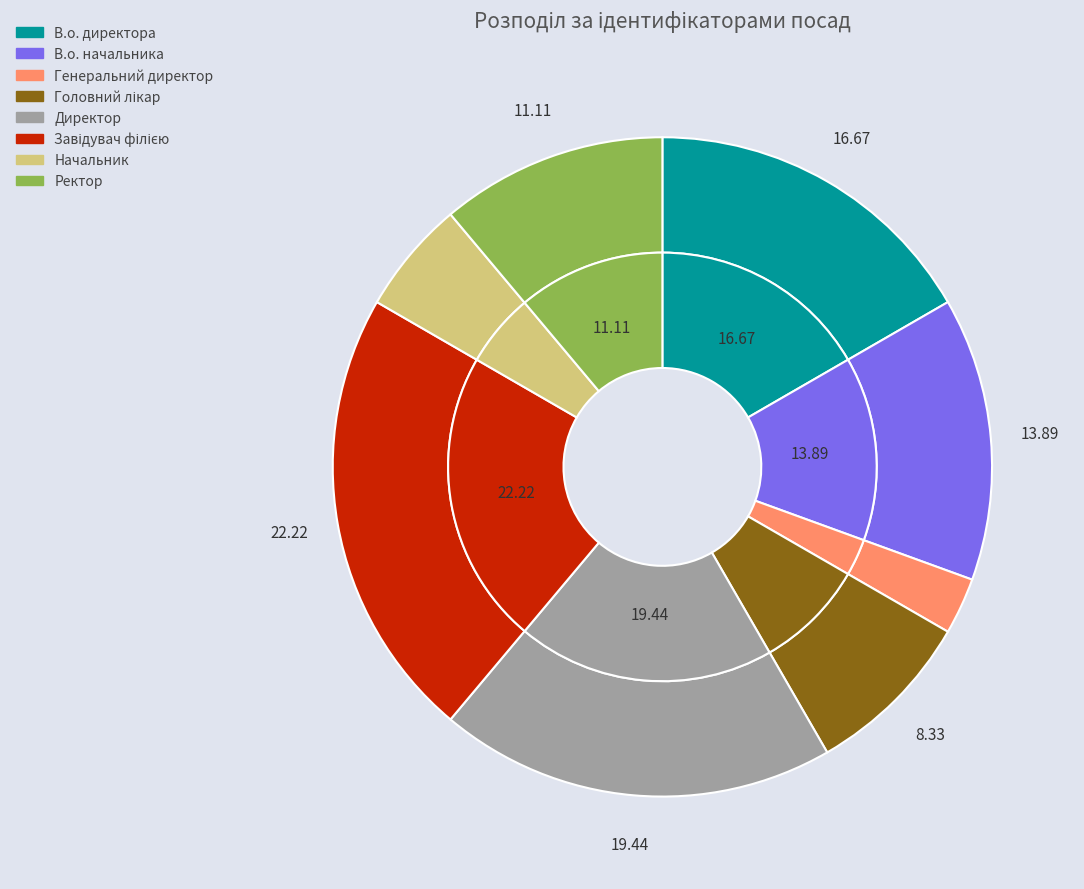

Which slice is the smallest?

Генеральний директор